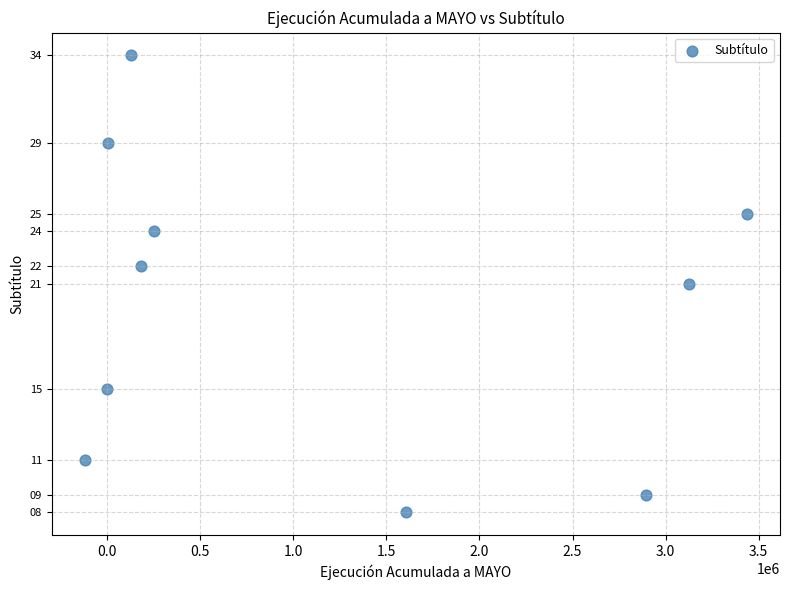

What is the range of Y values (max minus min)?

26